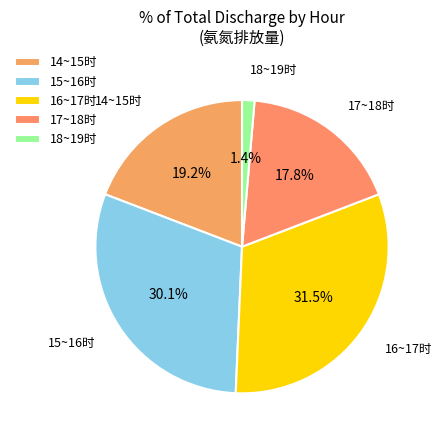

How much of the chart is everything except 14~15时?

80.8%